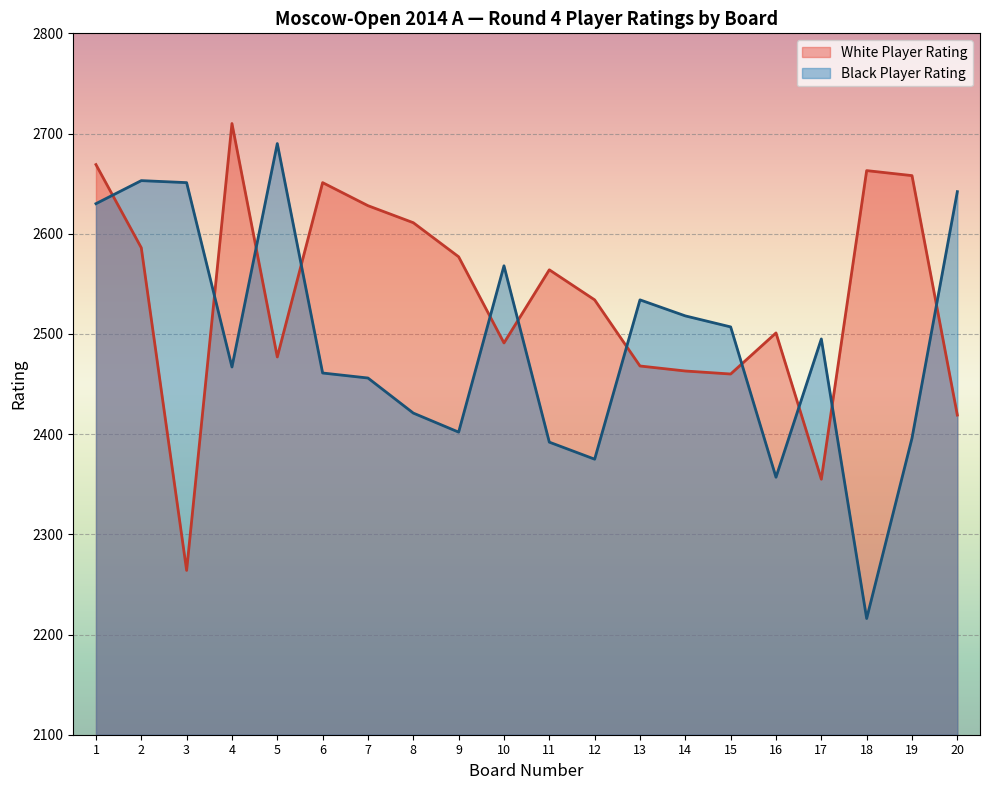

After their last crossing, which series has the higher values: Player Rating (Black) or Player Rating (White)?

Player Rating (Black)